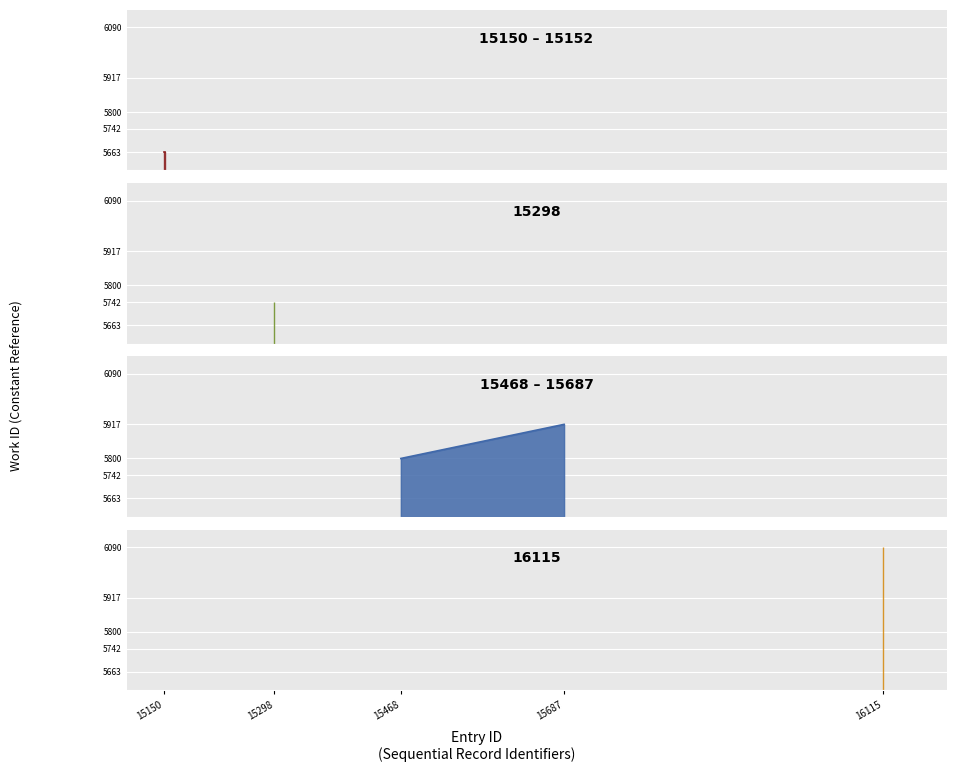

Where does the data first go above 5800?

15687